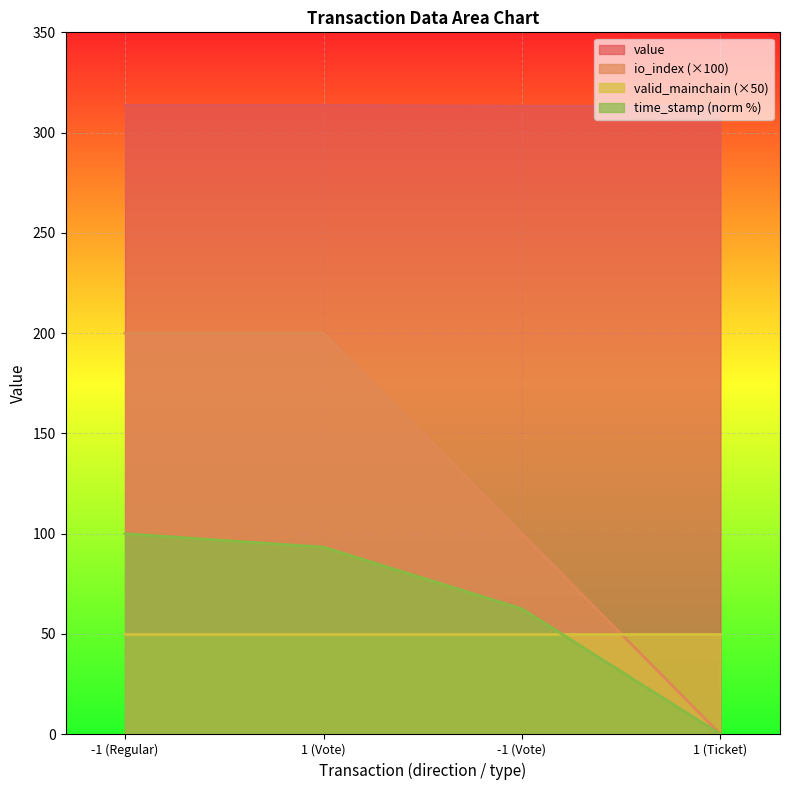

What are all the series names shown in the legend?

value, io_index (×100), valid_mainchain (×50), time_stamp (norm %)